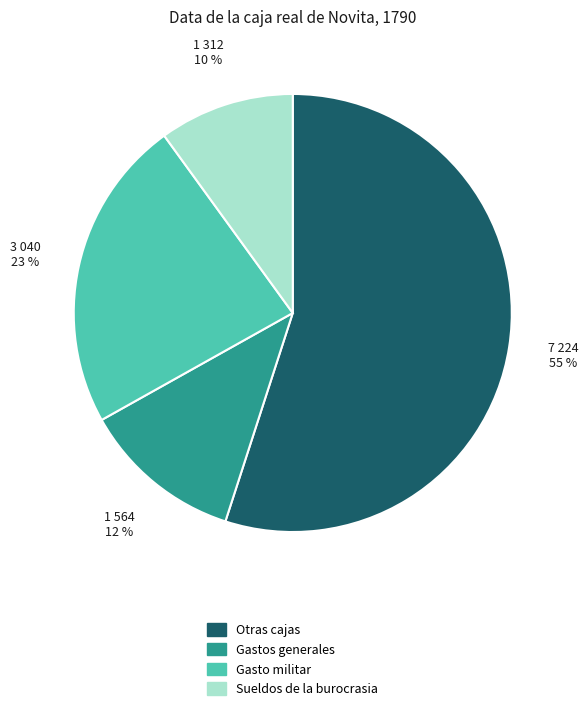

Is the sum of Otras cajas and Sueldos de la burocrasia greater than half?

Yes